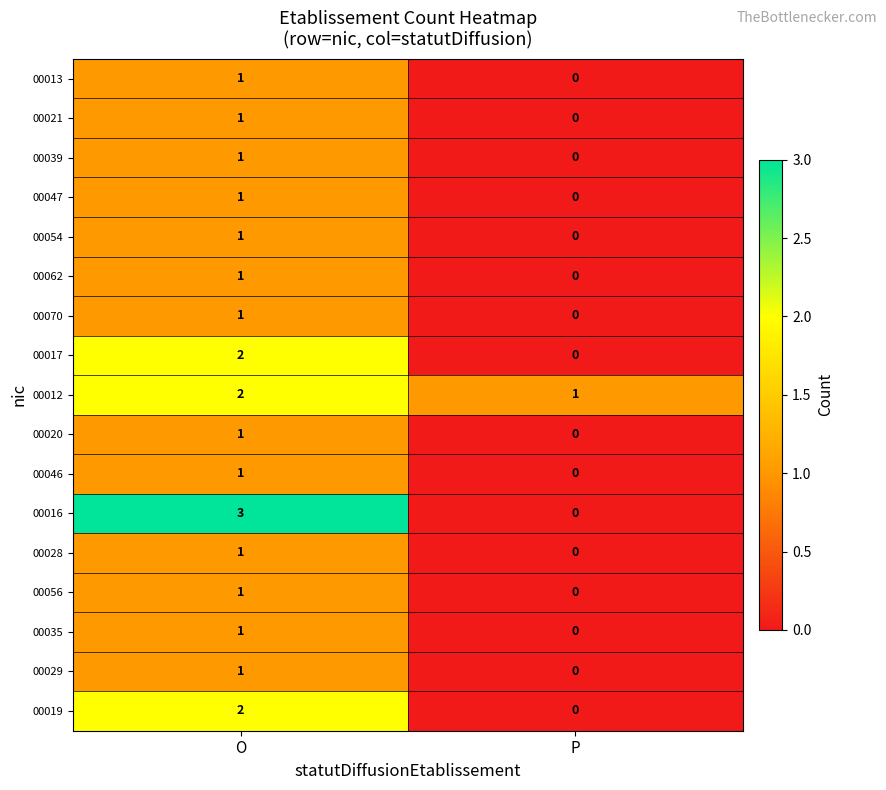

True or false: 00062 has a value of 0 at P.

True